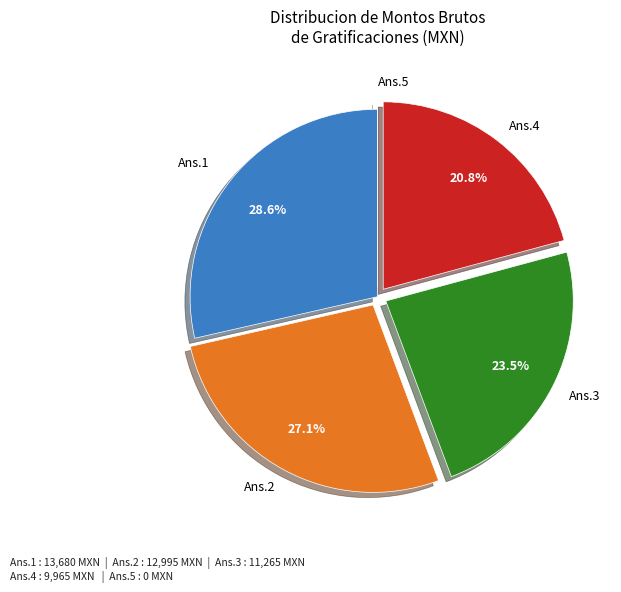

Is there a majority slice in this chart?

No